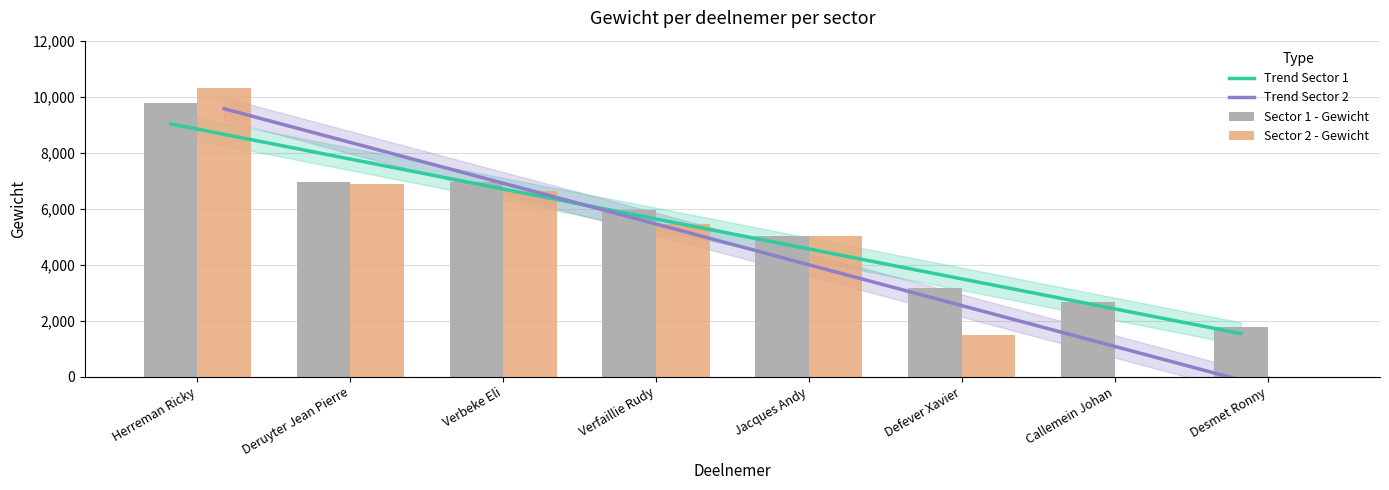

Reading right to left, extract all data points from this chart.

Trend Sector 1: 1540.0	2610.0	3680.0	4750.0	5820.0	6890.0	7960.0	9030.0
Trend Sector 2: -630.0	827.1	2284.3	3741.4	5198.6	6655.7	8112.9	9570.0
Sector 1 - Gewicht: 1760.0	2680.0	3160.0	5020.0	5960.0	6960.0	6960.0	9780.0
Sector 2 - Gewicht: 0.0	0.0	1480.0	5020.0	5440.0	6640.0	6880.0	10300.0